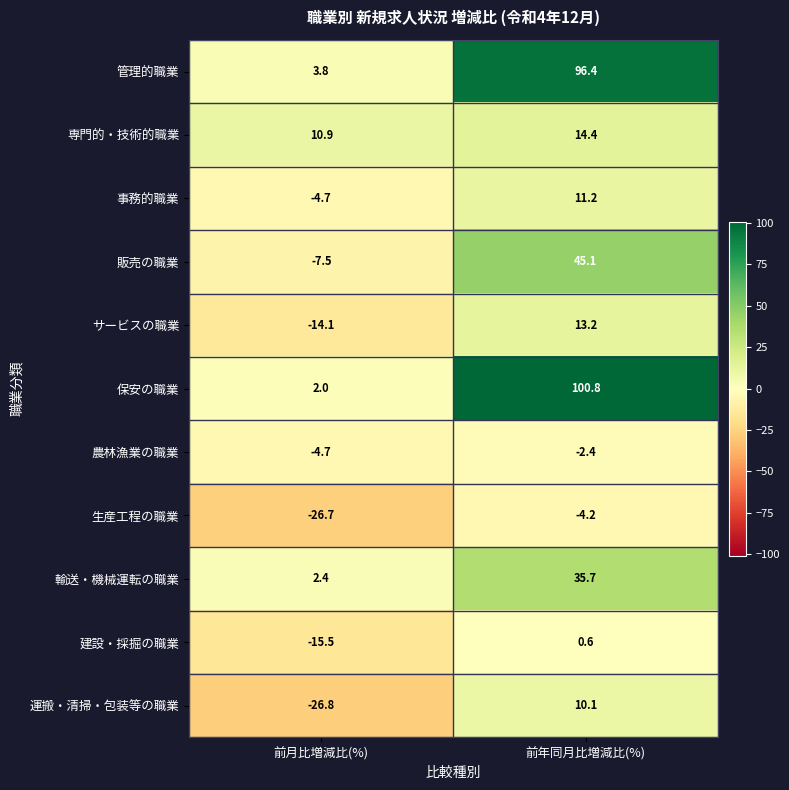

Which series has the widest spread of values?

保安の職業